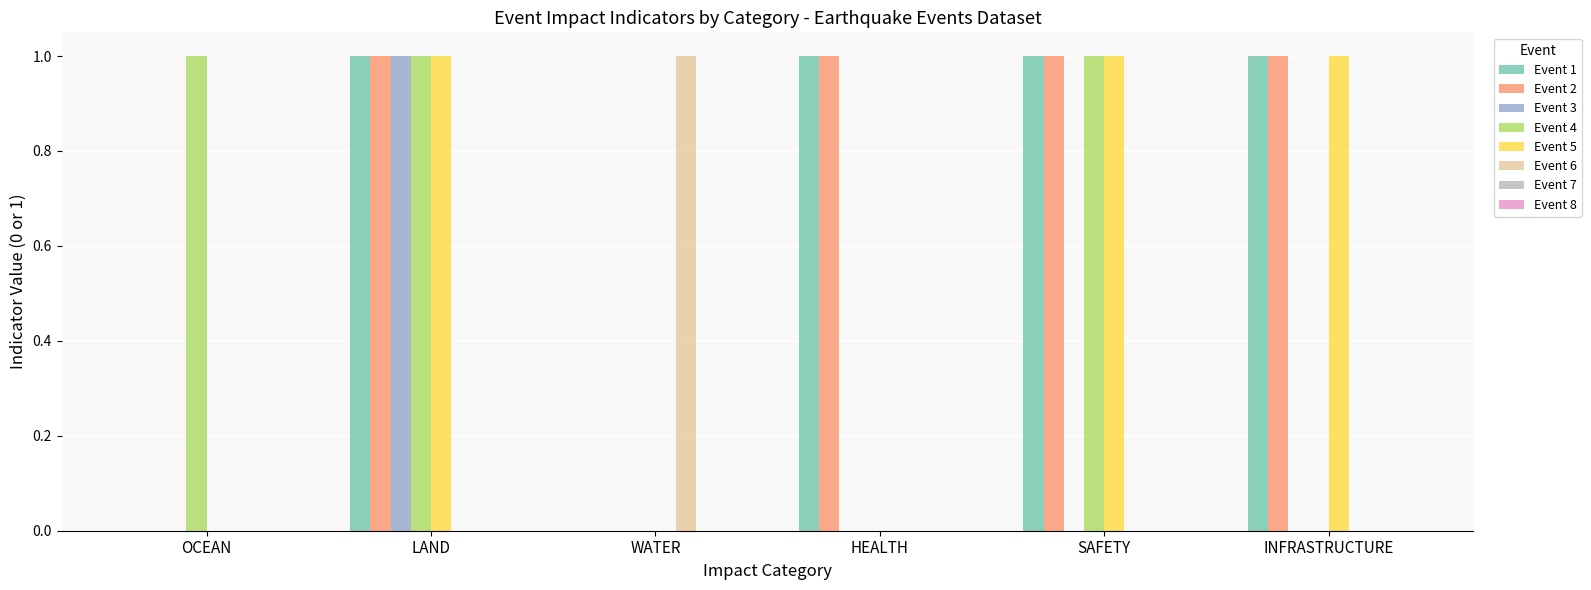

How many data points does each series have?

6